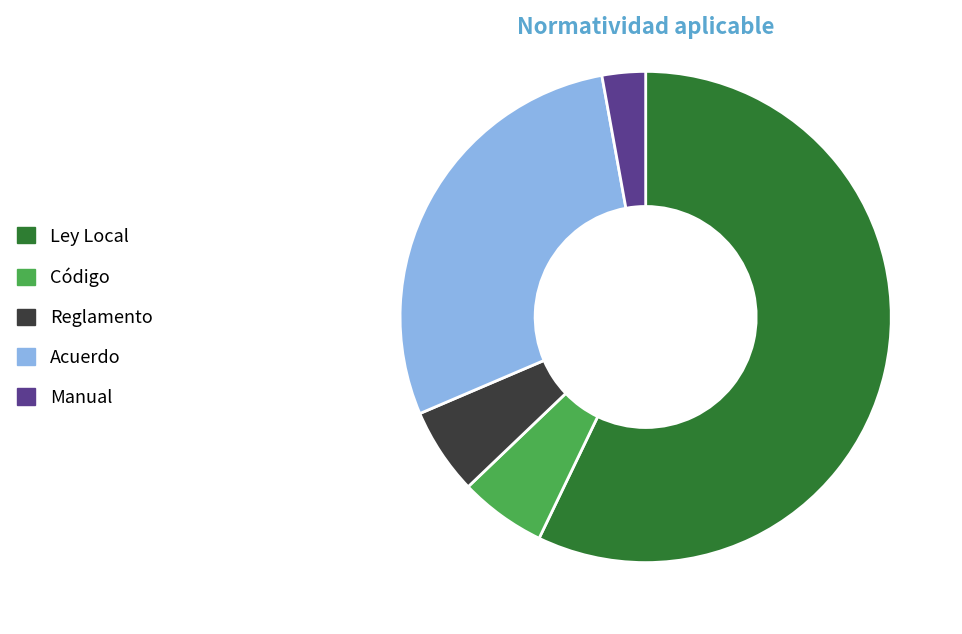

Is it true that Reglamento is 6% of the pie?

True